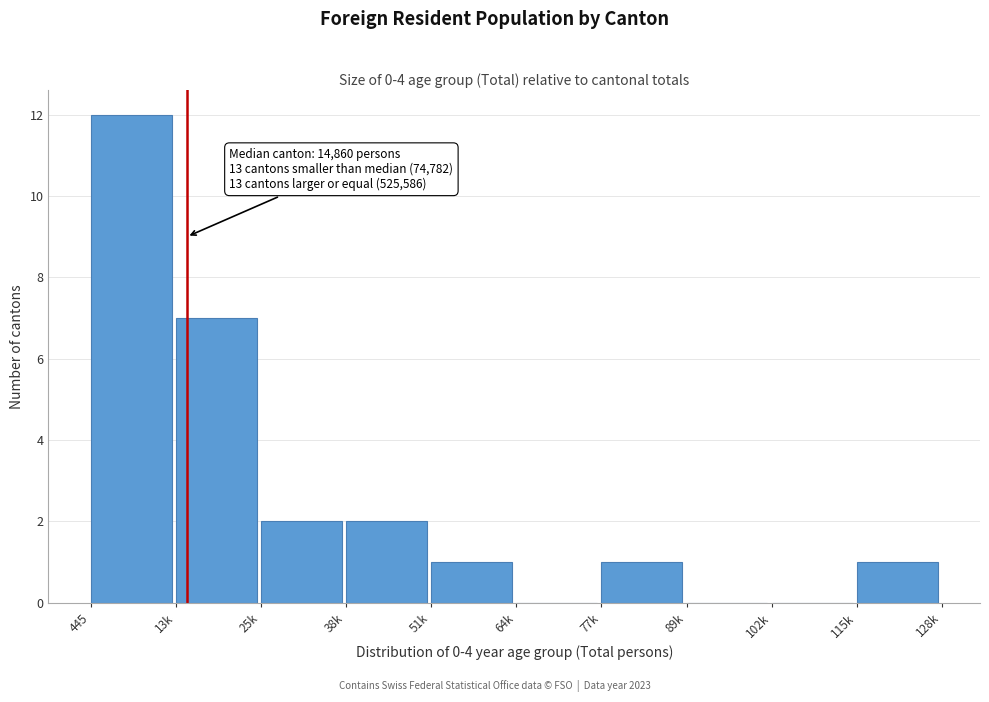

Reading right to left, transcribe all the data shown in this chart.

115k=1	102k=0	89k=0	77k=1	64k=0	51k=1	38k=2	25k=2	13k=7	445=12